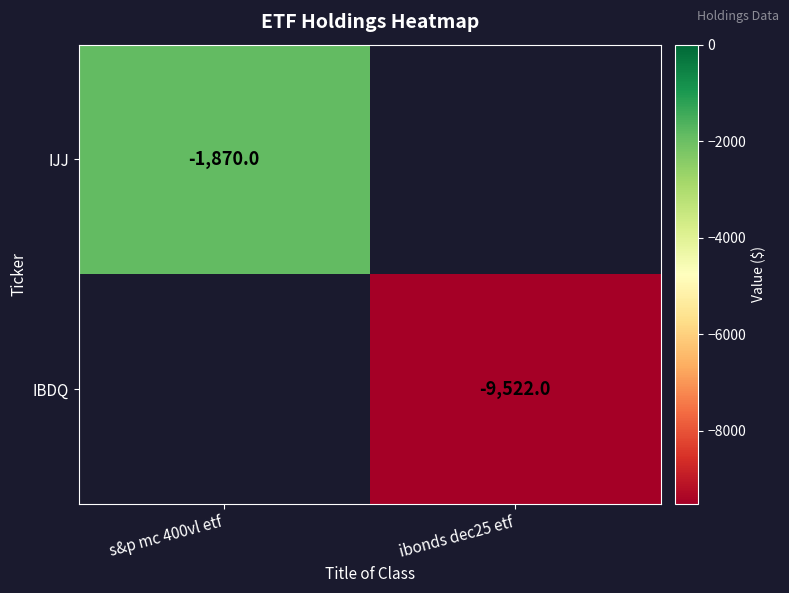

The value of IBDQ at ibonds dec25 etf is -12731. True or false?

False